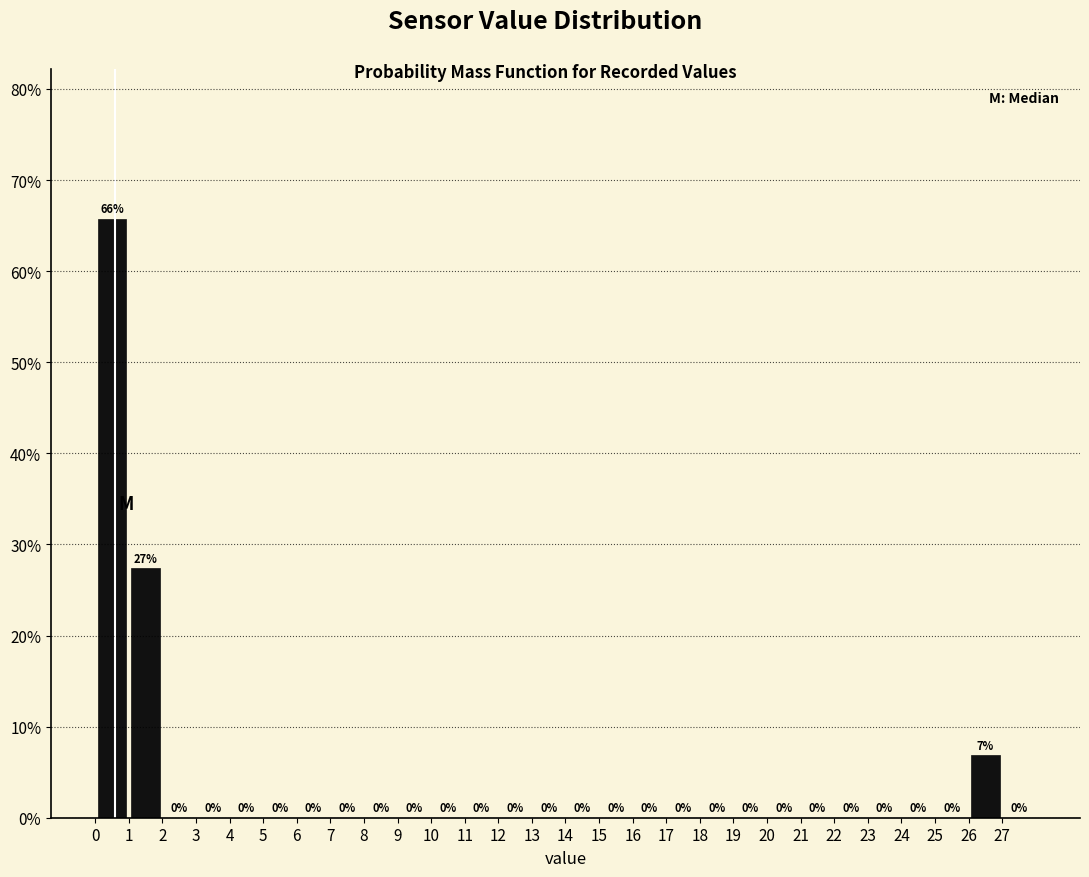

Which range on the x-axis has the tallest bar?

0 to 1